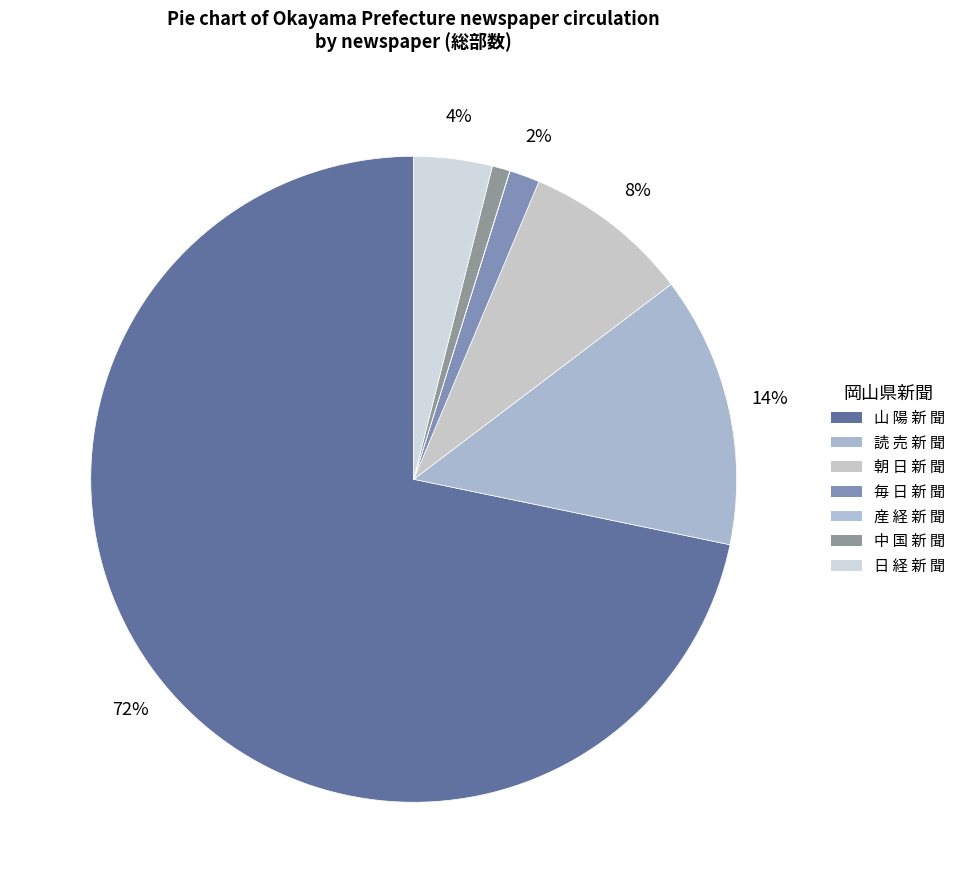

To the nearest percent, what is the difference between the 日 経 新 聞 and 読 売 新 聞 slice percentages?

10%